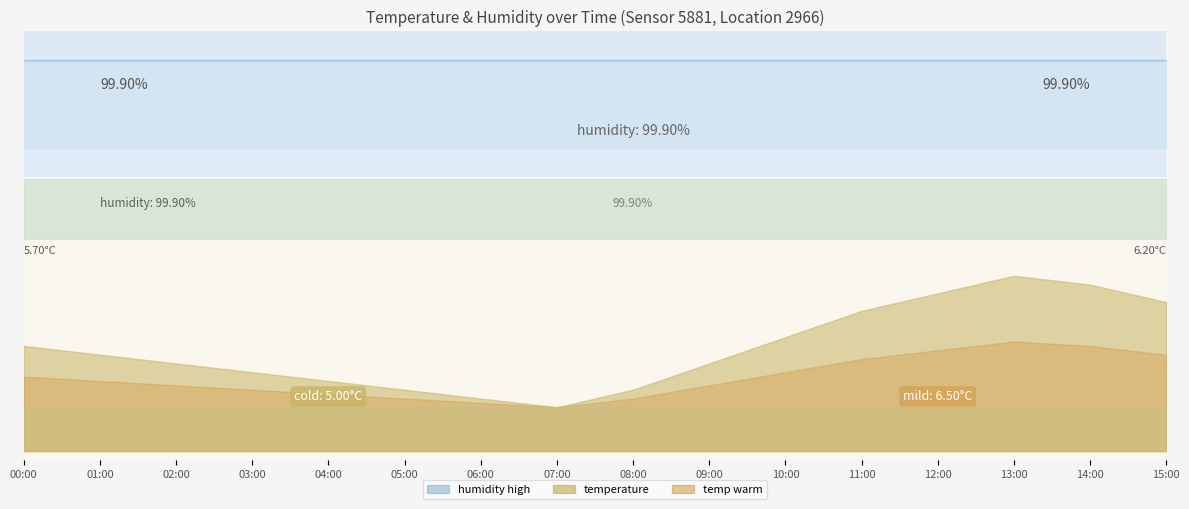

True or false: temperature and humidity cross at least once.

False